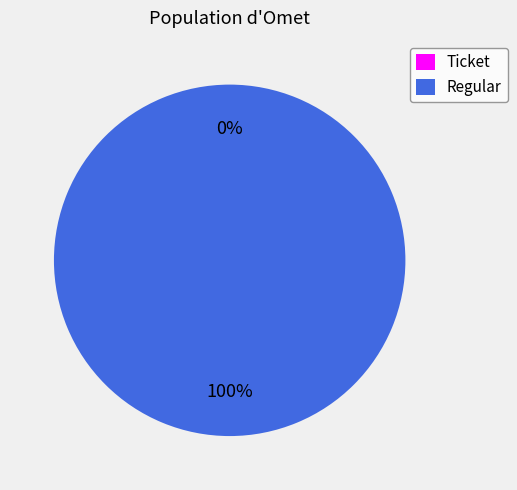

How many segments does this pie chart have?

2